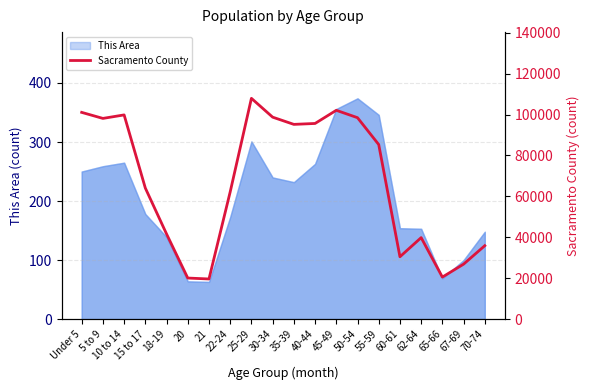

How many lines are shown in the chart?

1